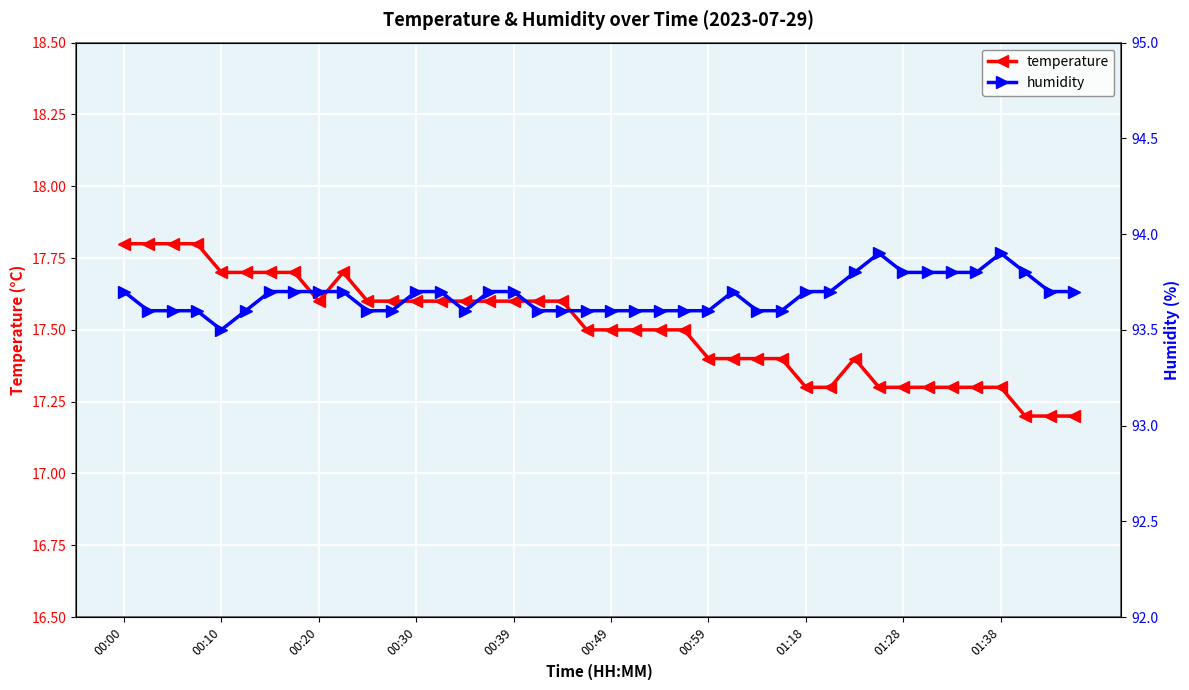

How many temperature values are between 17 and 18?

40